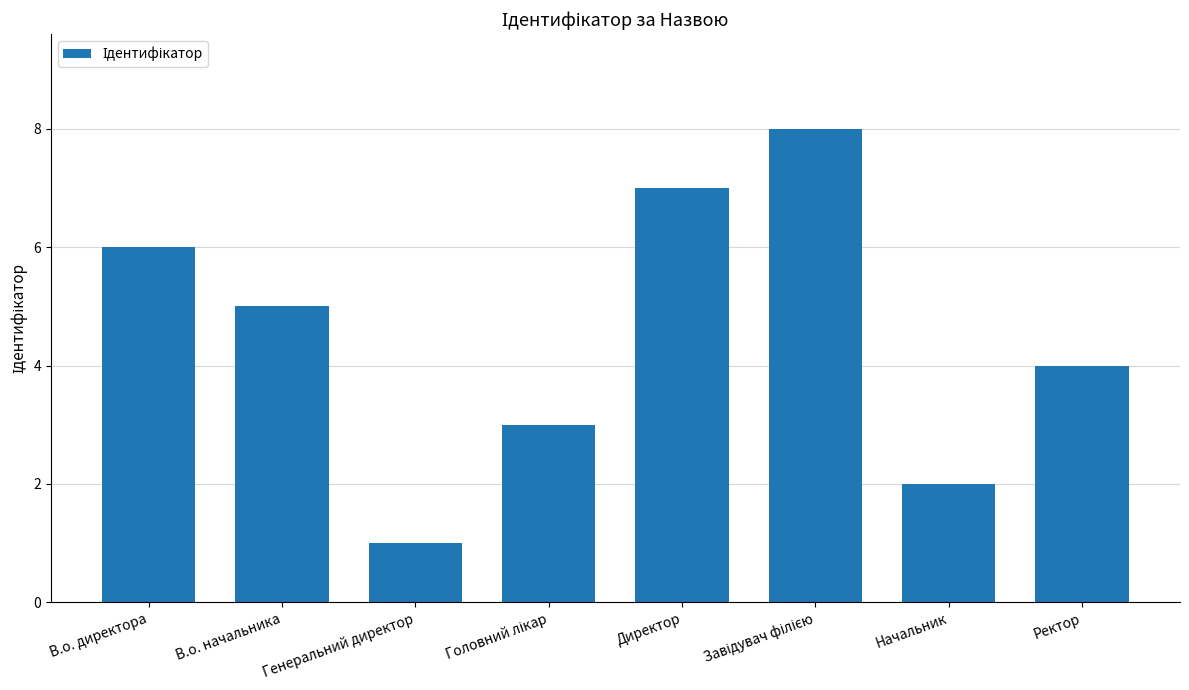

Is it true that the value at В.о. начальника is 2?

False